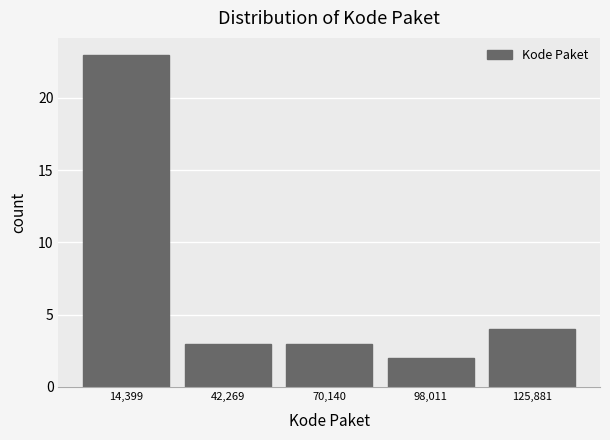

Over which range of the x-axis is the bar tallest?

0 to 30000